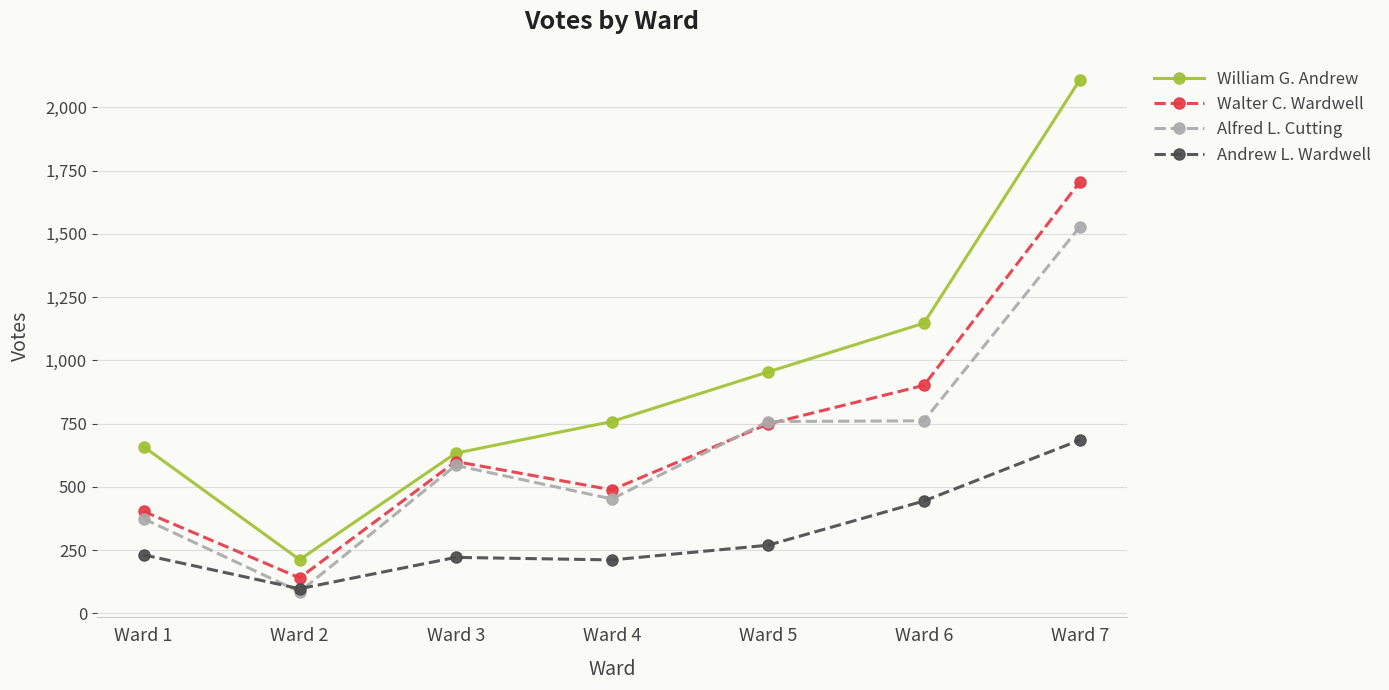

True or false: Alfred L. Cutting has a value of 85 at Ward 2.

True